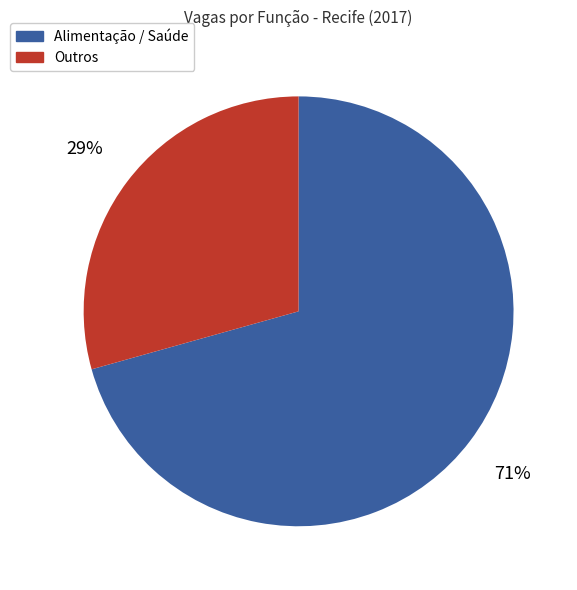

Is there a majority slice in this chart?

Yes